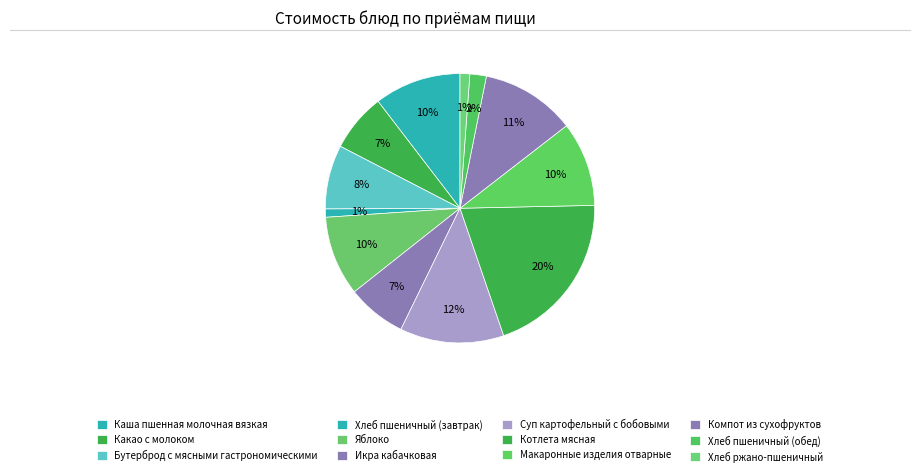

How many slices are in this pie chart?

12